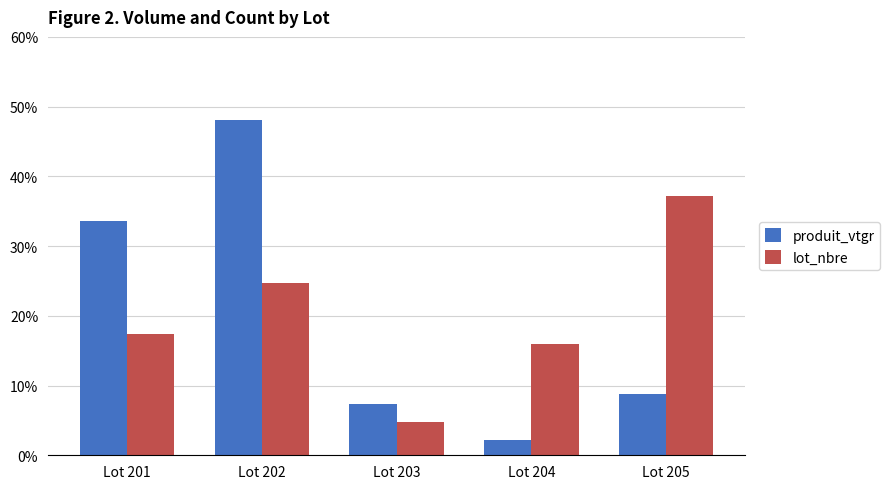

The produit_vtgr series shows 0.5 at Lot 202. True or false?

True